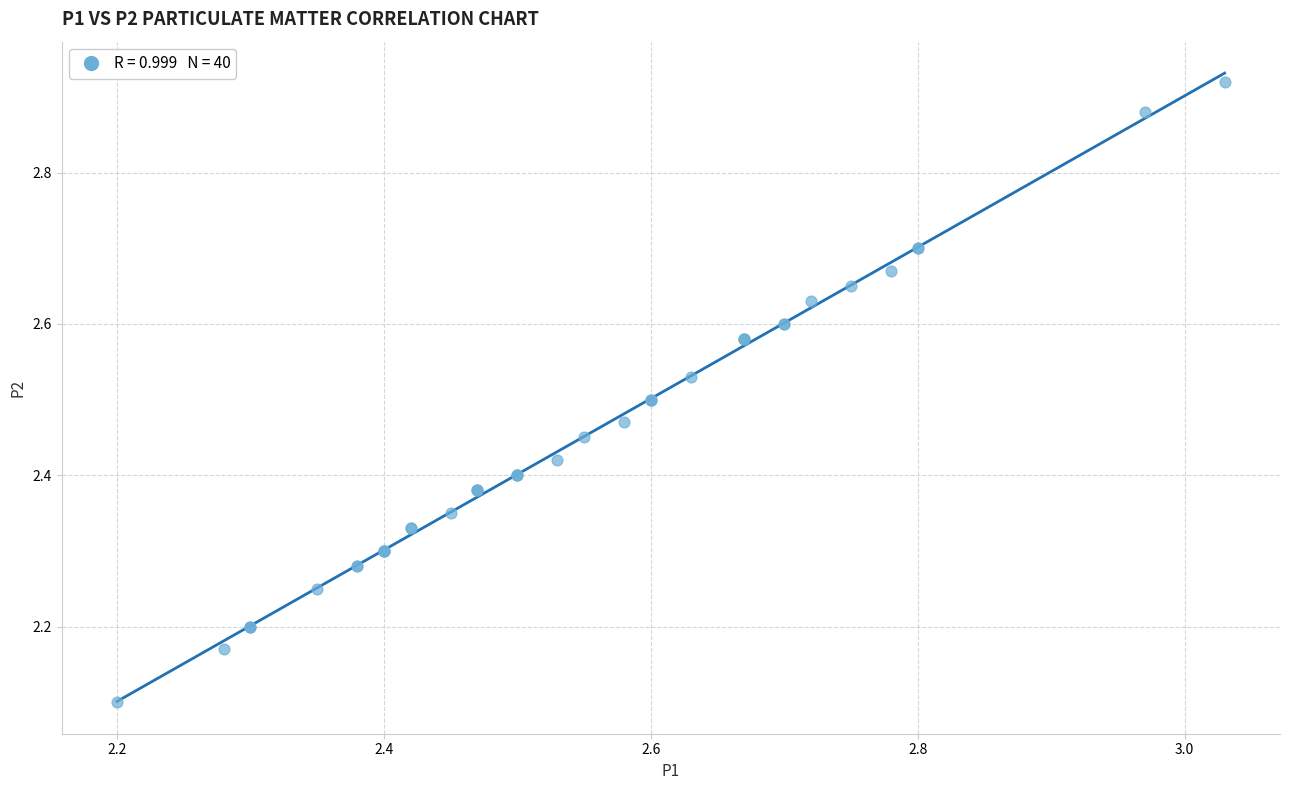

What Y value in the scatter plot is closest to 2?

2.1